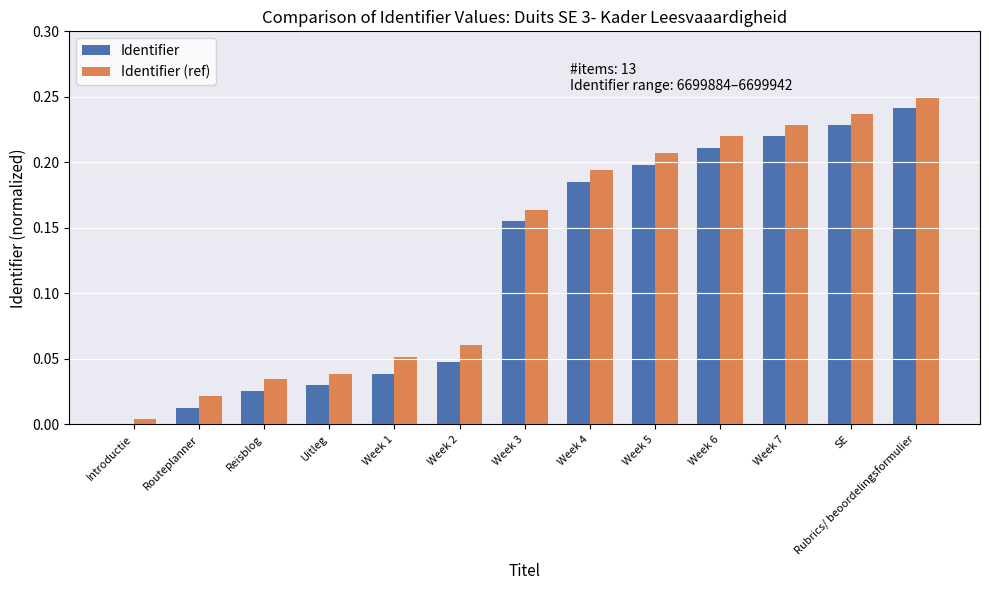

Is the value of Identifier at Introductie greater than the value of Identifier (ref) at Week 5?

No